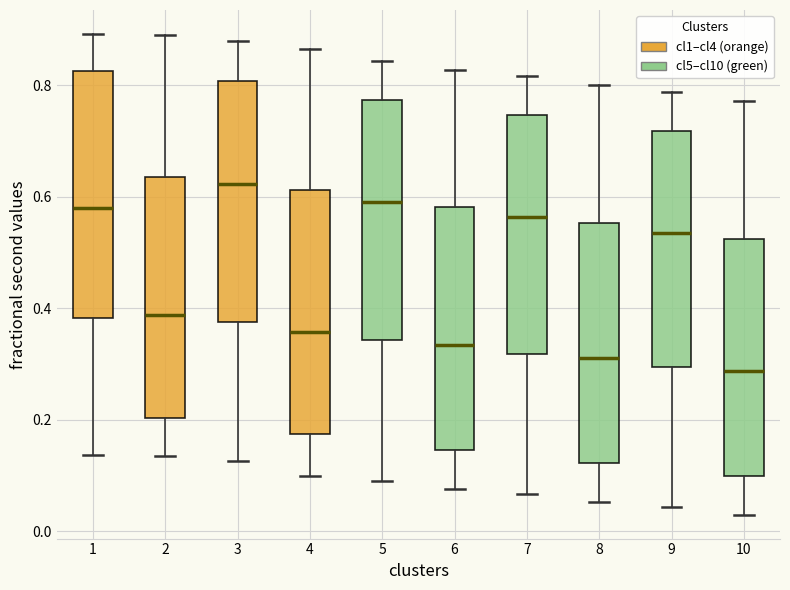

Which box has the lowest median line?

10